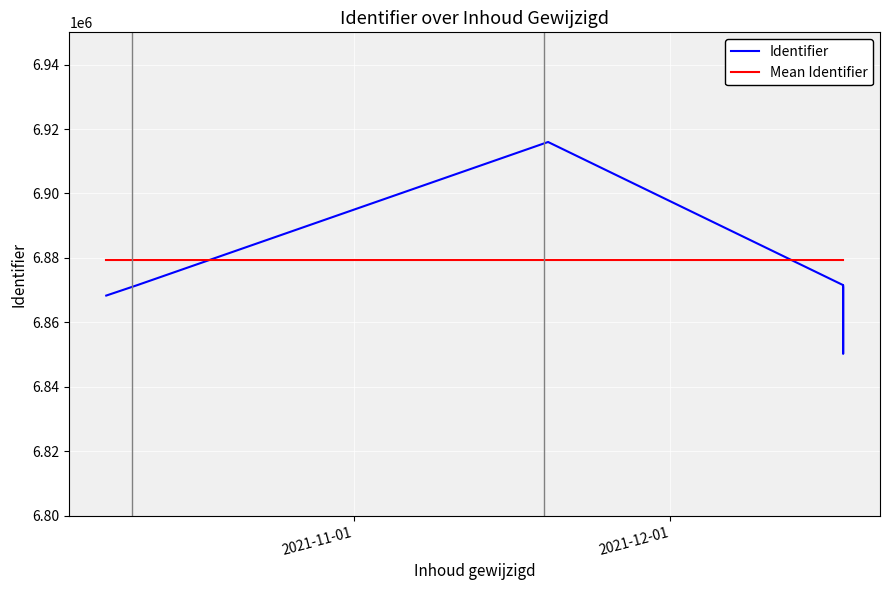

Which series has the largest total across all categories?

Identifier